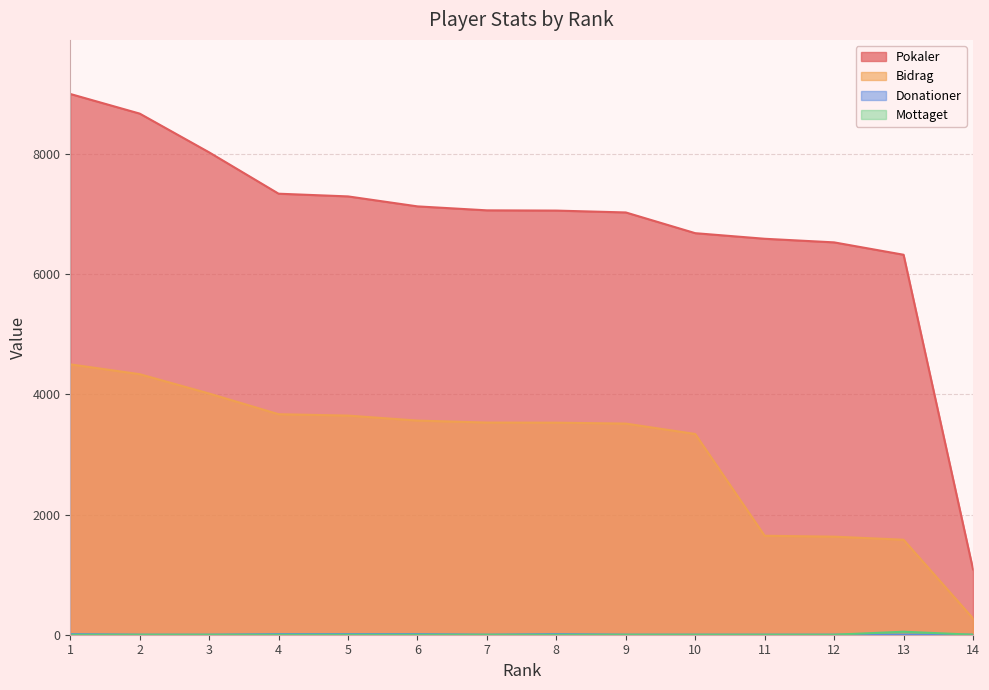

How many positive values does the Mottaget series have?

1